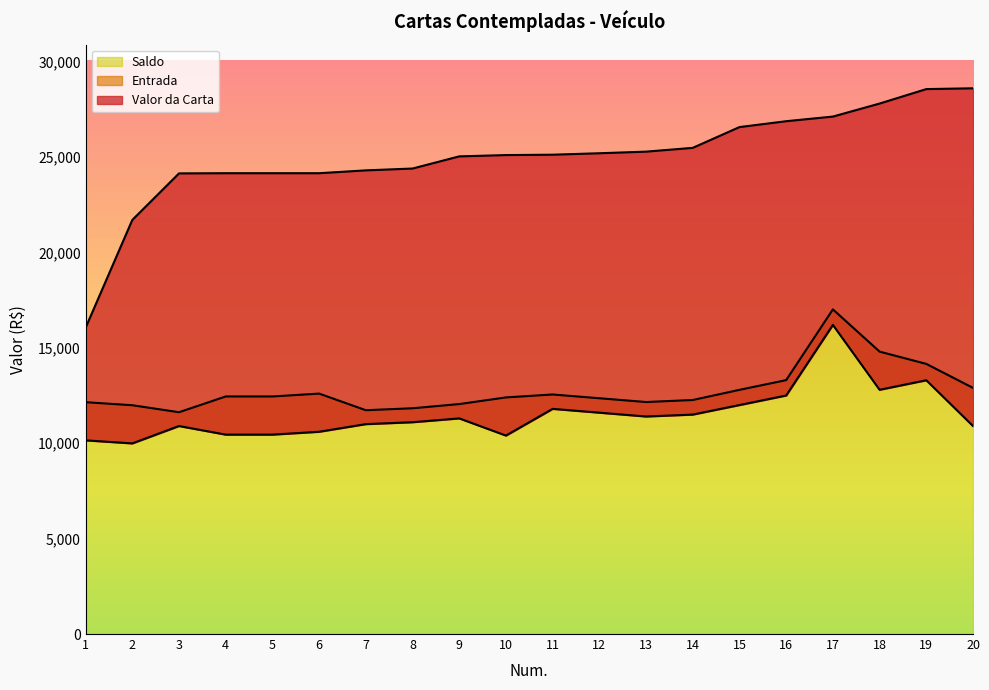

What is the maximum value for Saldo?

17013.5